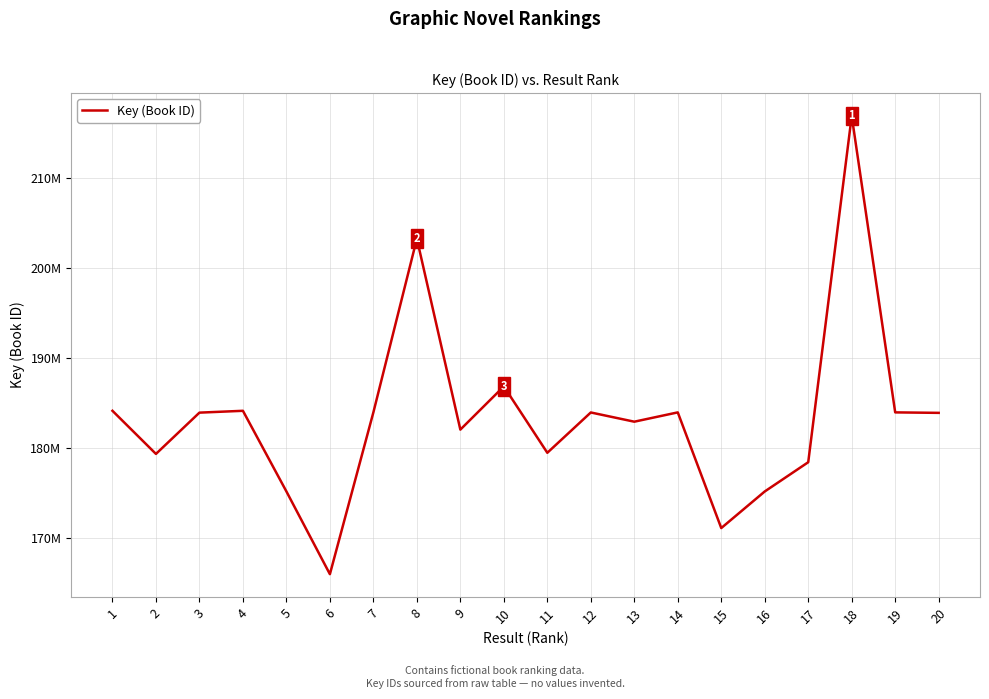

What is the average value?

183457171